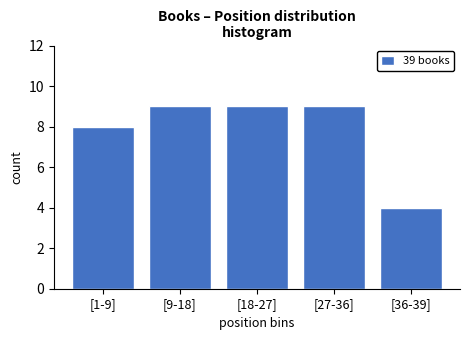

Reading right to left, transcribe all the data shown in this chart.

4	9	9	9	8